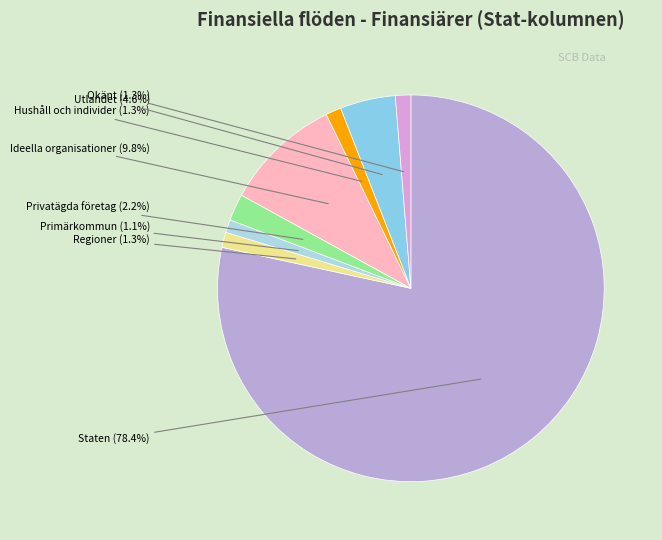

Which slice represents more than half of the pie?

Staten